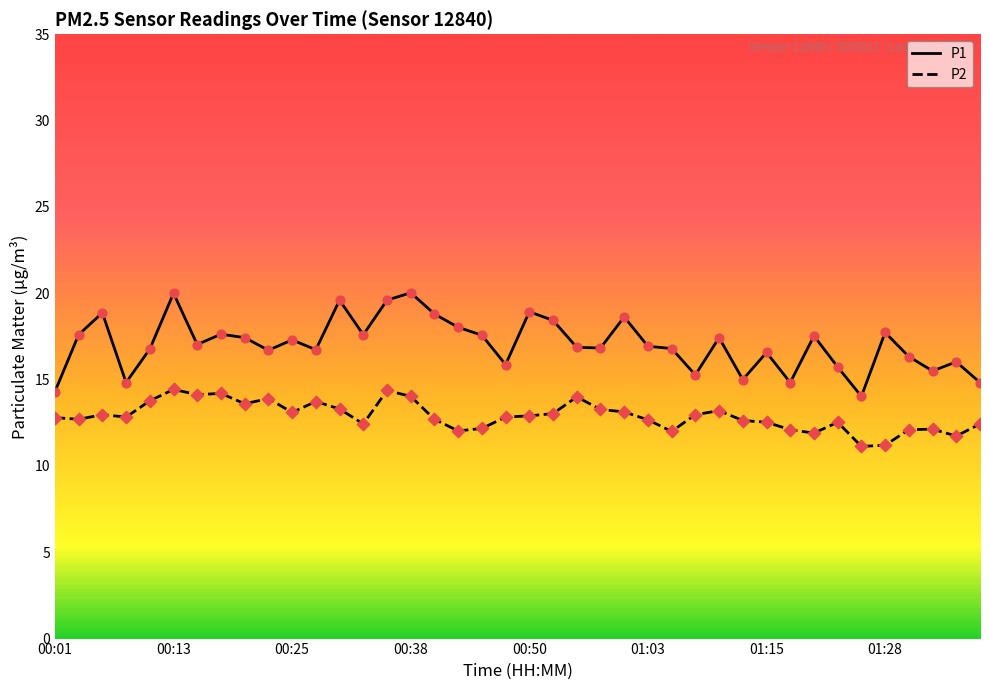

What is the difference between the maximum and minimum values in the P2 series?

3.3